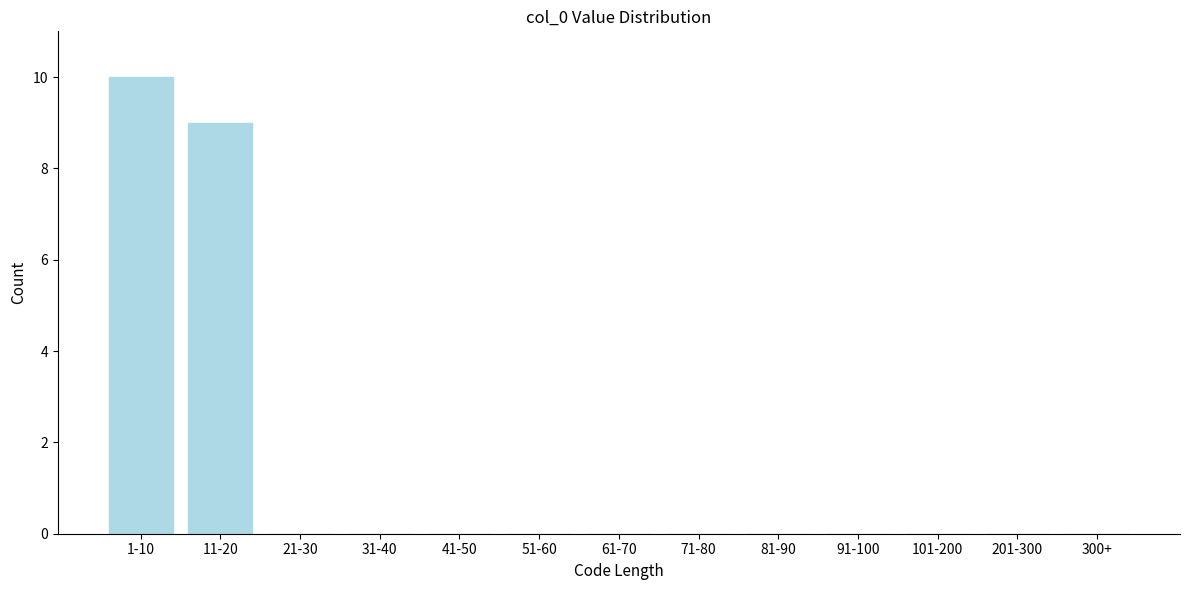

Reading left to right, transcribe all the data shown in this chart.

1-10=10	11-20=9	21-30=0	31-40=0	41-50=0	51-60=0	61-70=0	71-80=0	81-90=0	91-100=0	101-200=0	201-300=0	300+=0